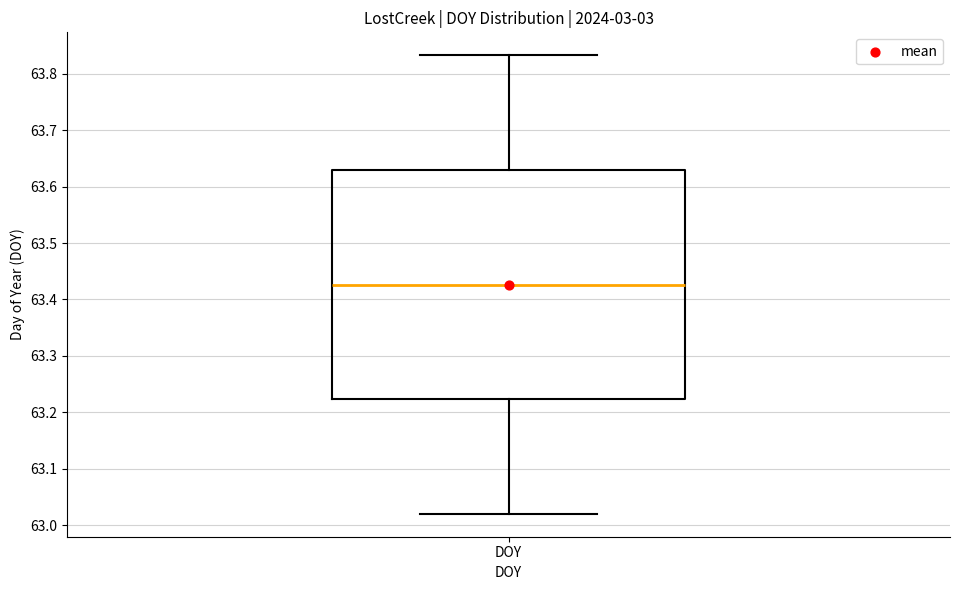

Transcribe this box plot: give where the median line is, the range the box spans, and where the two whiskers end, as read against the y-axis. The values are not printed on the chart, so give them approximately, as read against the axis.

median 63.43, box 63.22 to 63.63, whiskers 63.02 to 63.83